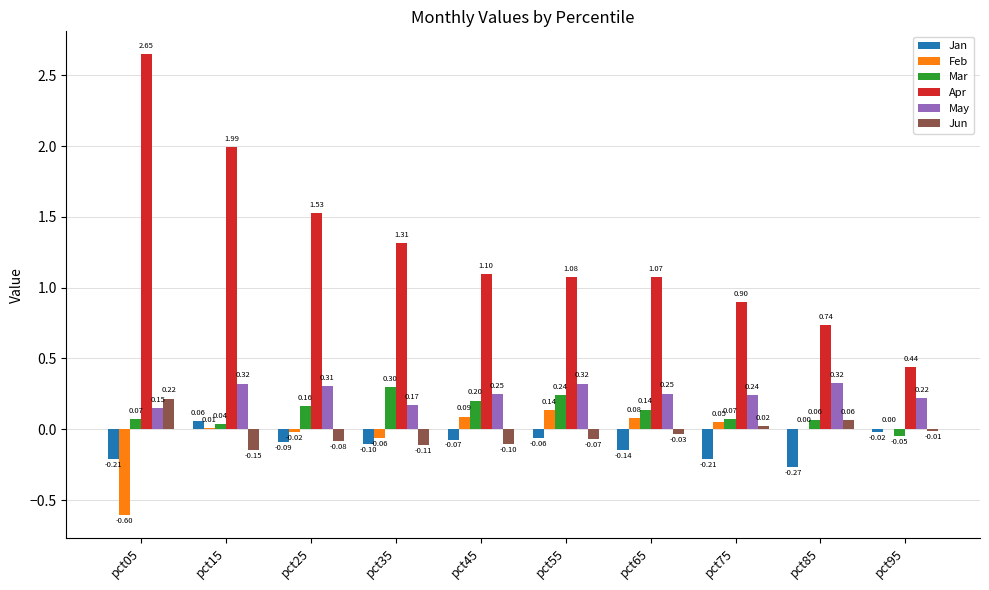

Which series has the largest total across all categories?

Apr